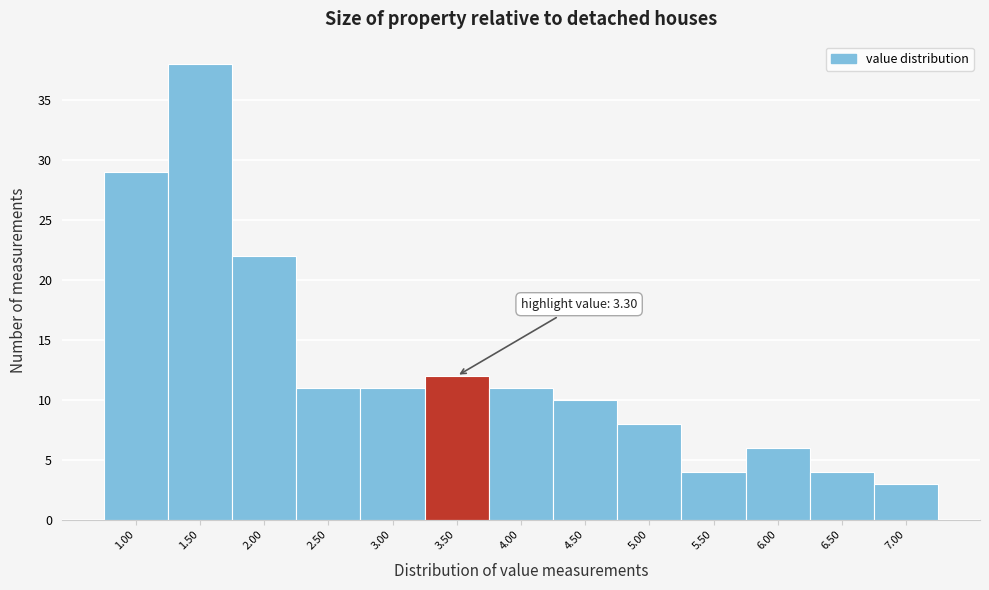

Over which range of the x-axis is the bar tallest?

1.25 to 1.75